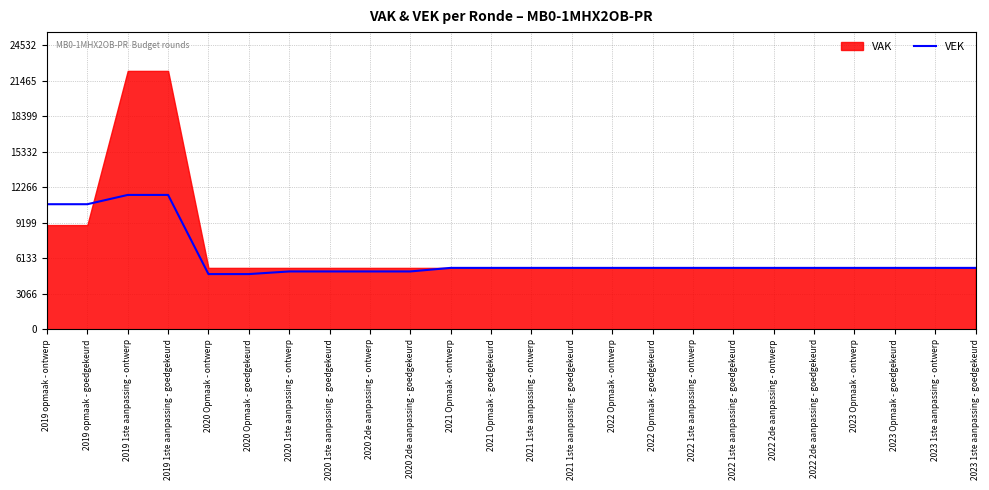

Where does the data first go above 5307?

2019 opmaak - ontwerp